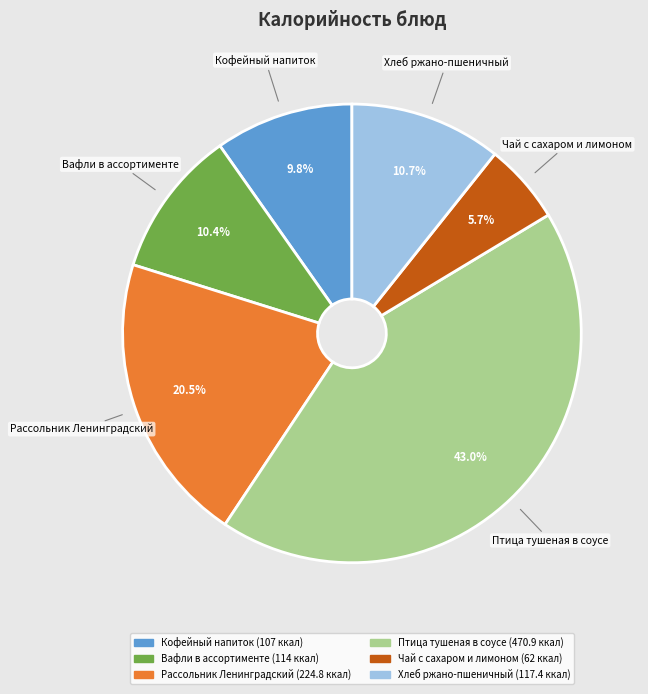

Approximately how many times larger is the value at Вафли в ассортименте compared to Чай с сахаром и лимоном?

1.8